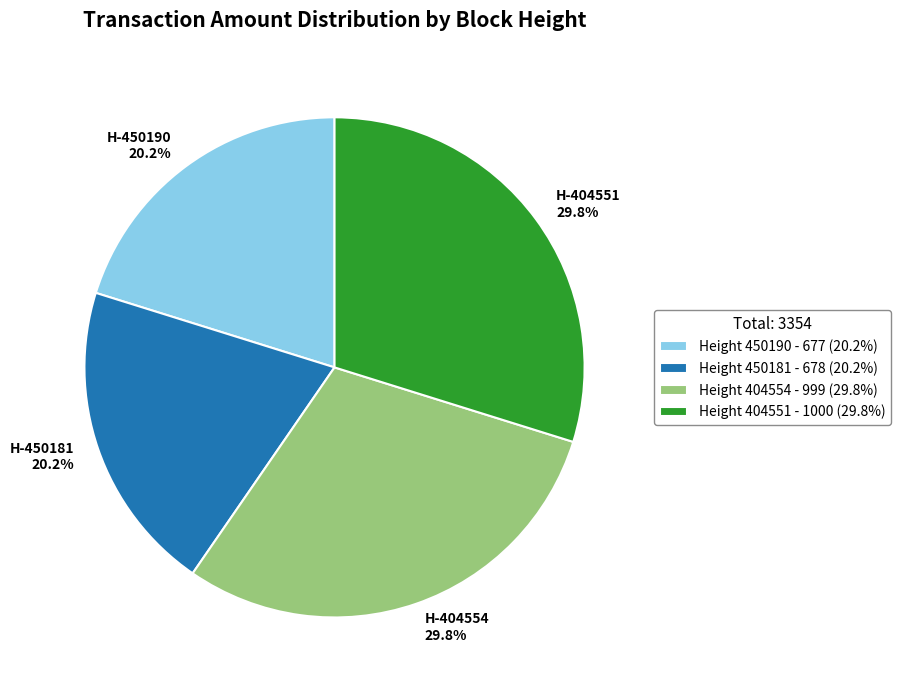

Does any single category account for the majority?

No